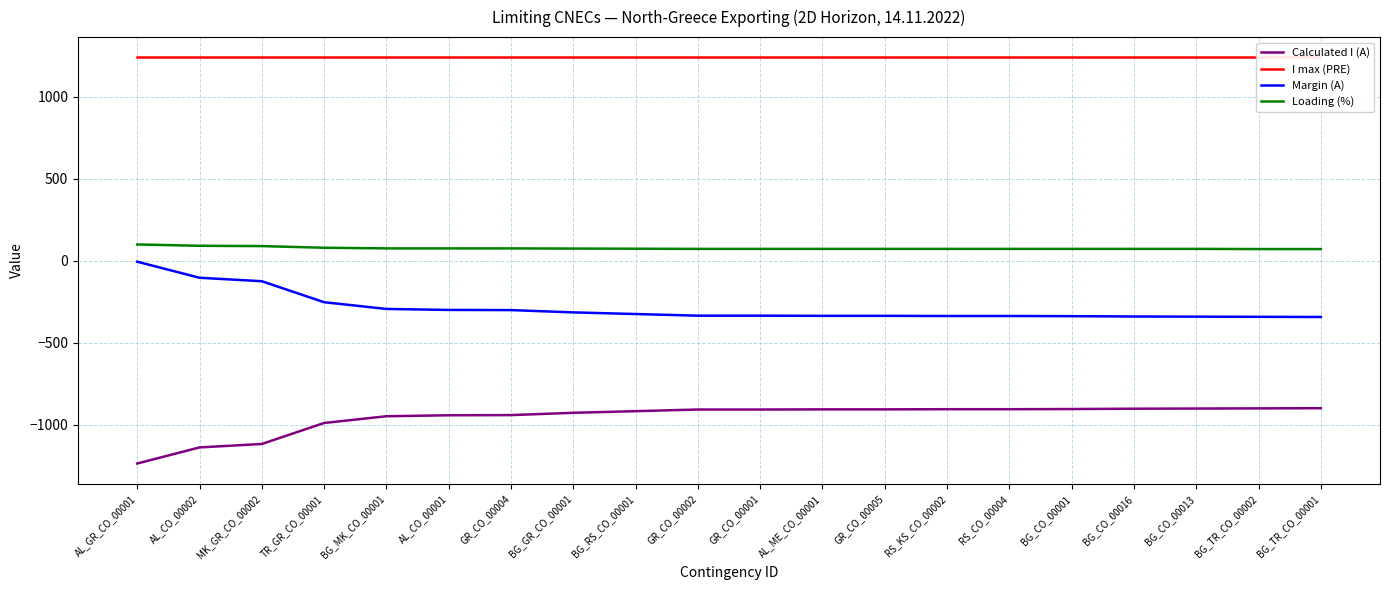

Reading left to right, extract all data points from this chart.

Calculated I (A): AL_GR_CO_00001=-1235	AL_CO_00002=-1137	MK_GR_CO_00002=-1116	TR_GR_CO_00001=-988	BG_MK_CO_00001=-947	AL_CO_00001=-941	GR_CO_00004=-940	BG_GR_CO_00001=-926	BG_RS_CO_00001=-916	GR_CO_00002=-906	GR_CO_00001=-906	AL_ME_CO_00001=-905	GR_CO_00005=-905	RS_KS_CO_00002=-904	RS_CO_00004=-904	BG_CO_00001=-903	BG_CO_00016=-901	BG_CO_00013=-900	BG_TR_CO_00002=-899	BG_TR_CO_00001=-898
I max (PRE): AL_GR_CO_00001=1240	AL_CO_00002=1240	MK_GR_CO_00002=1240	TR_GR_CO_00001=1240	BG_MK_CO_00001=1240	AL_CO_00001=1240	GR_CO_00004=1240	BG_GR_CO_00001=1240	BG_RS_CO_00001=1240	GR_CO_00002=1240	GR_CO_00001=1240	AL_ME_CO_00001=1240	GR_CO_00005=1240	RS_KS_CO_00002=1240	RS_CO_00004=1240	BG_CO_00001=1240	BG_CO_00016=1240	BG_CO_00013=1240	BG_TR_CO_00002=1240	BG_TR_CO_00001=1240
Margin (A): AL_GR_CO_00001=-5	AL_CO_00002=-103	MK_GR_CO_00002=-124	TR_GR_CO_00001=-252	BG_MK_CO_00001=-293	AL_CO_00001=-299	GR_CO_00004=-300	BG_GR_CO_00001=-314	BG_RS_CO_00001=-324	GR_CO_00002=-334	GR_CO_00001=-334	AL_ME_CO_00001=-335	GR_CO_00005=-335	RS_KS_CO_00002=-336	RS_CO_00004=-336	BG_CO_00001=-337	BG_CO_00016=-339	BG_CO_00013=-340	BG_TR_CO_00002=-341	BG_TR_CO_00001=-342
Loading (%): AL_GR_CO_00001=100	AL_CO_00002=92	MK_GR_CO_00002=90	TR_GR_CO_00001=80	BG_MK_CO_00001=76	AL_CO_00001=76	GR_CO_00004=76	BG_GR_CO_00001=75	BG_RS_CO_00001=74	GR_CO_00002=73	GR_CO_00001=73	AL_ME_CO_00001=73	GR_CO_00005=73	RS_KS_CO_00002=73	RS_CO_00004=73	BG_CO_00001=73	BG_CO_00016=73	BG_CO_00013=73	BG_TR_CO_00002=72	BG_TR_CO_00001=72